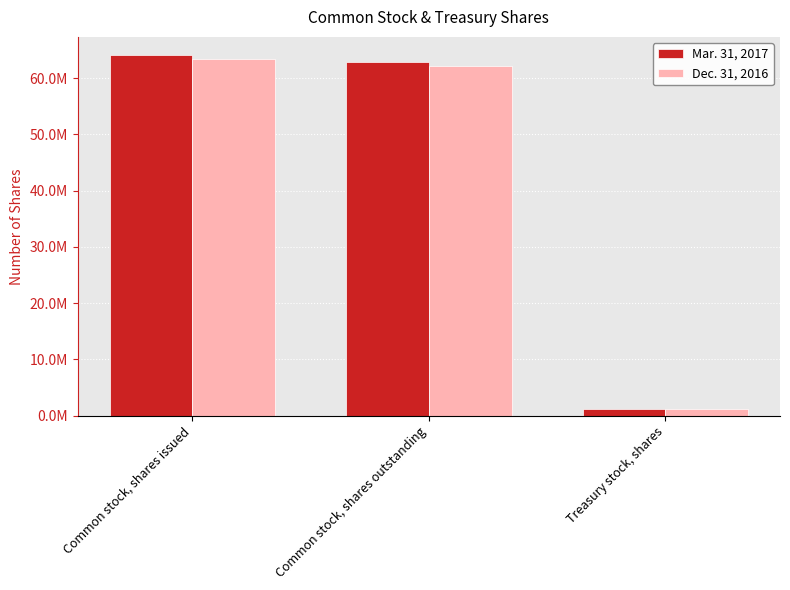

Is the value of Dec. 31, 2016 at Common stock, shares issued greater than the value of Mar. 31, 2017 at Treasury stock, shares?

Yes